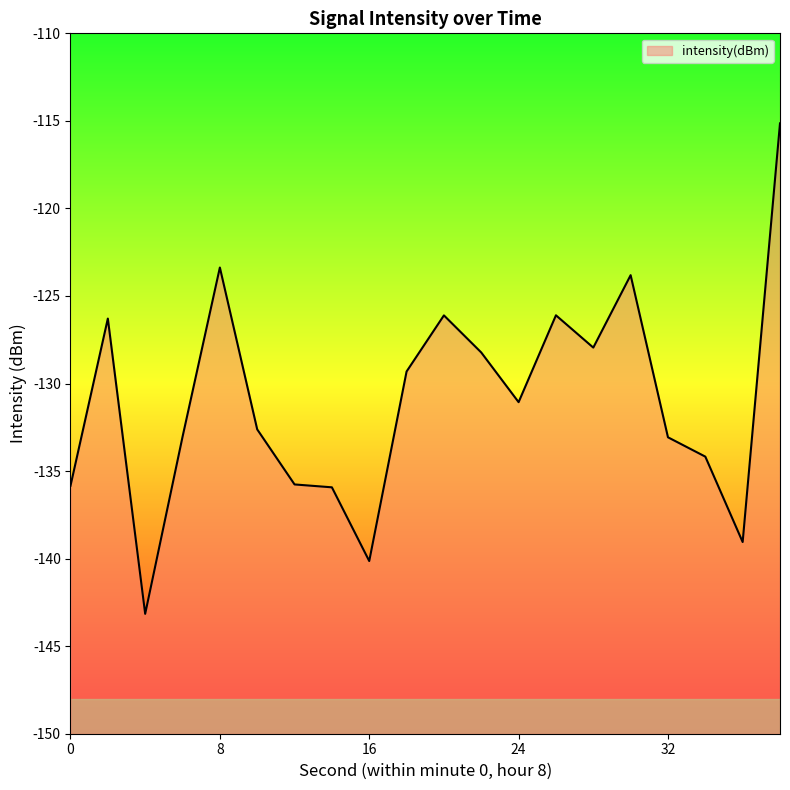

How many points are higher than both their immediate neighbors (excluding endpoints)?

5